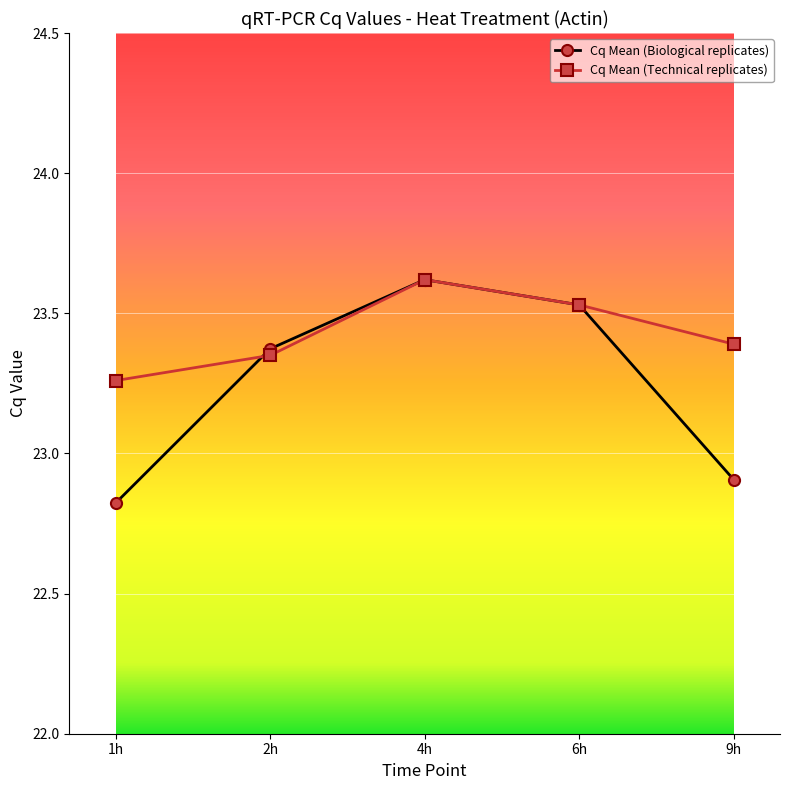

What is the maximum value shown in the chart?

23.6